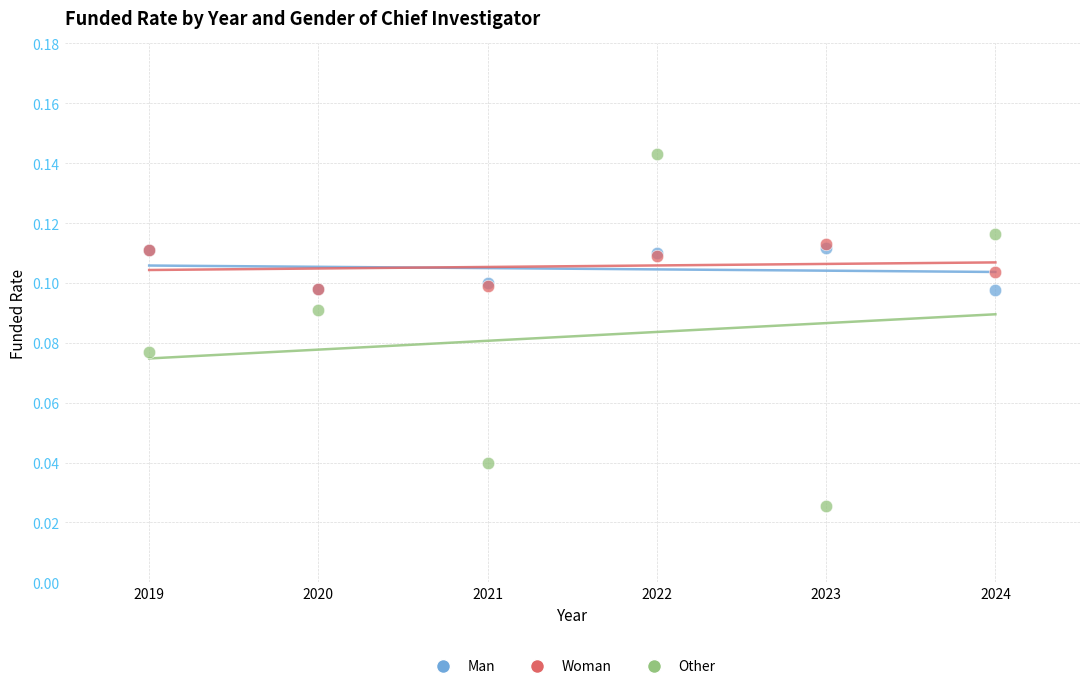

Which series has the widest spread of Y values?

Other